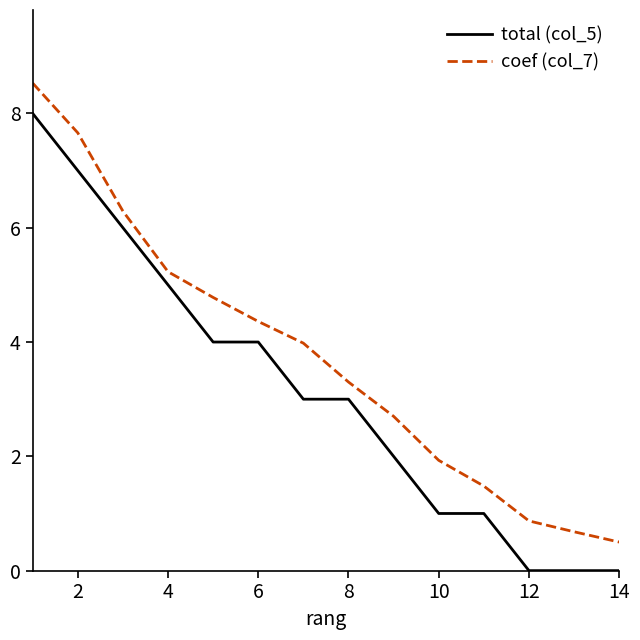

Is this an area chart (filled region under the line)?

No